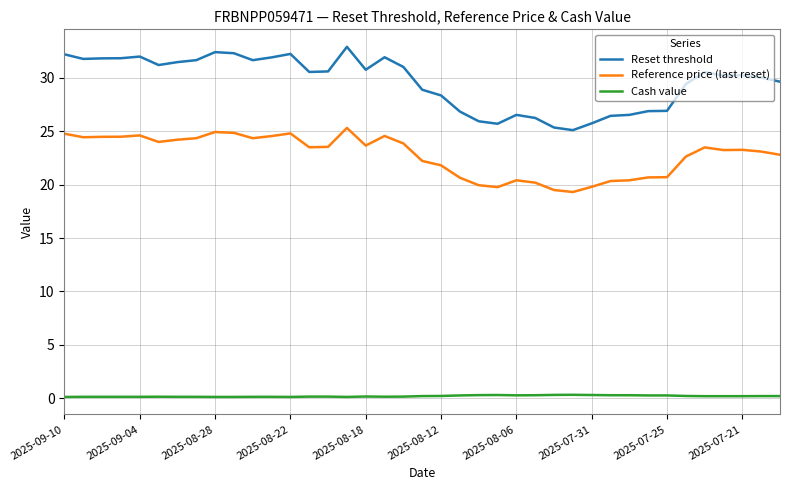

Rank the series by their average value, from highest to lowest.

Reset threshold, Reference price (last reset), Cash value